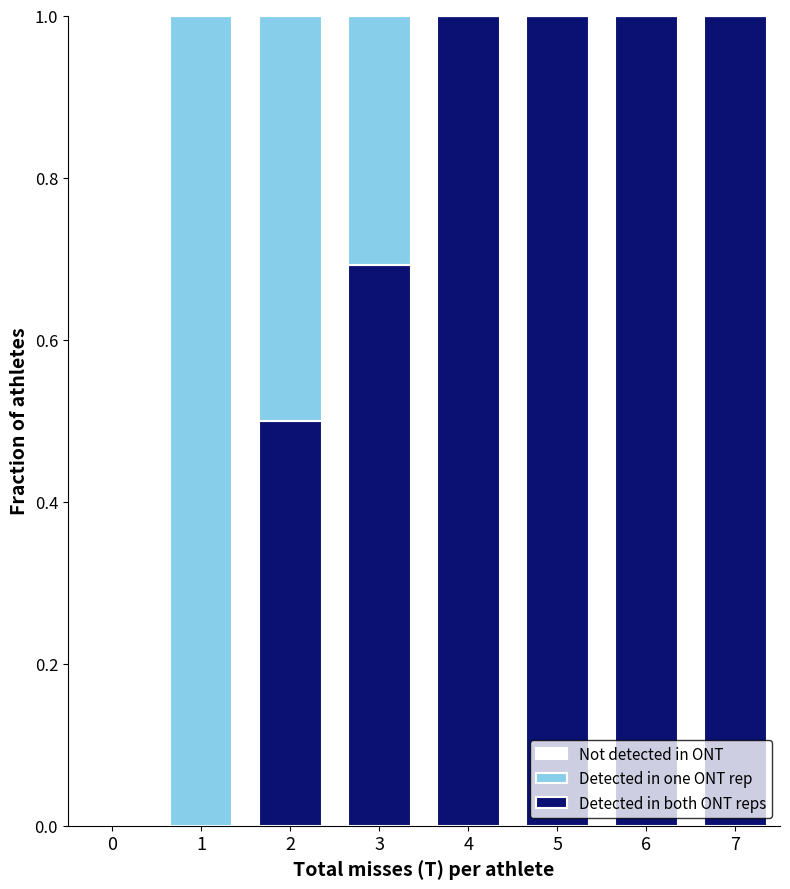

What is the total value across all series at 4?

1.0